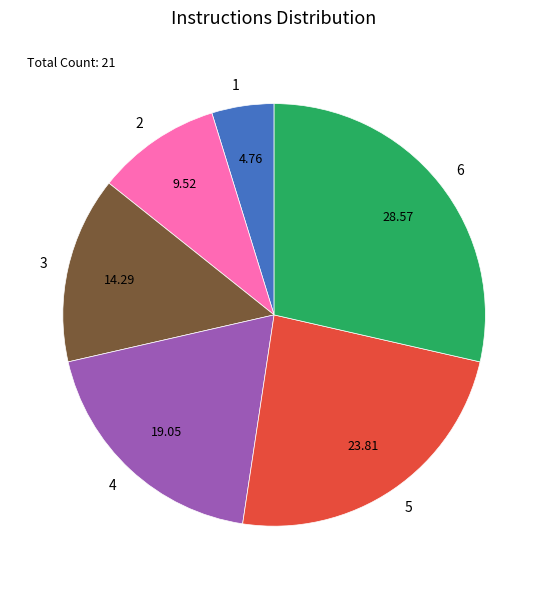

Rank the categories by value from highest to lowest.

6, 5, 4, 3, 2, 1